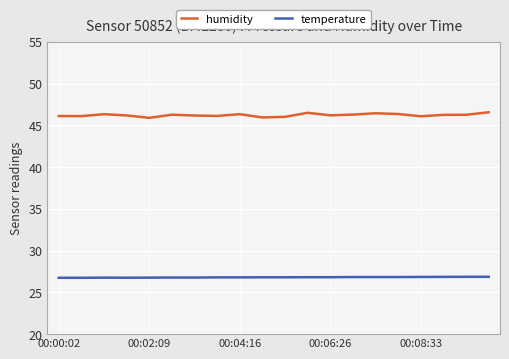

What is the smallest value displayed?

26.8